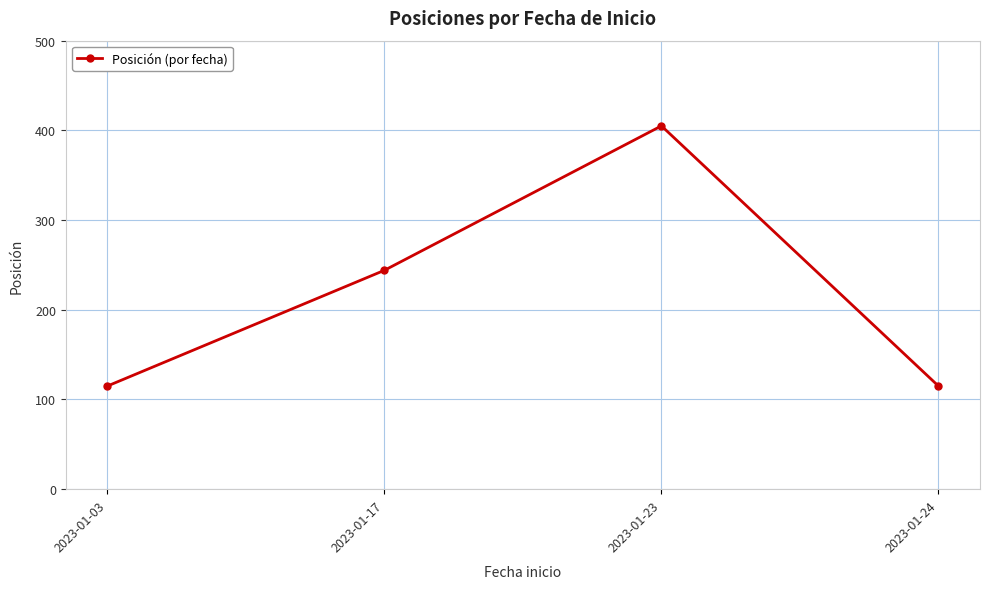

Reading left to right, extract all data points from this chart.

115	244	405	115